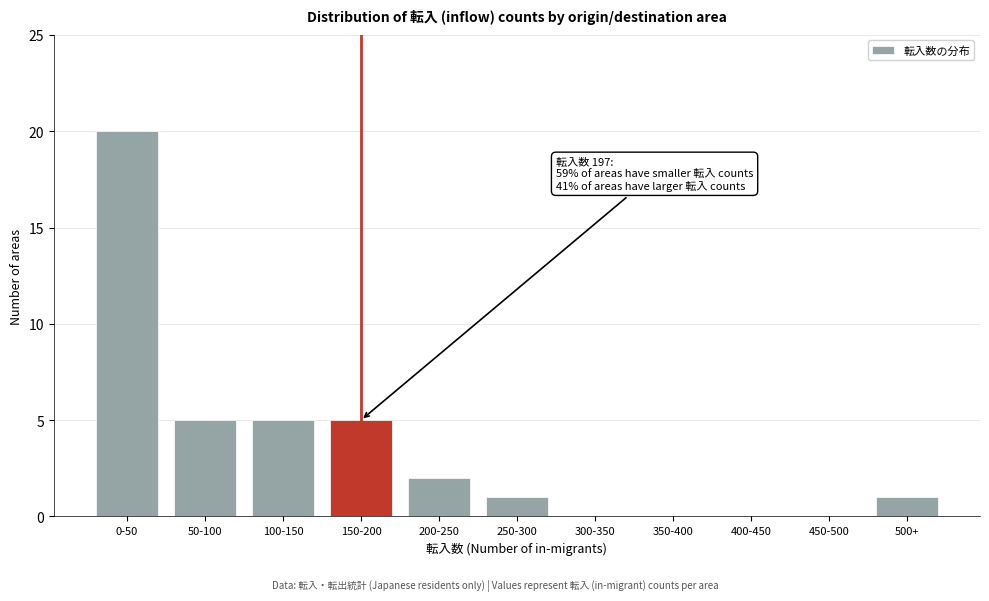

Reading left to right, extract all data points from this chart.

0-50=20	50-100=5	100-150=5	150-200=5	200-250=2	250-300=1	300-350=0	350-400=0	400-450=0	450-500=0	500+=1